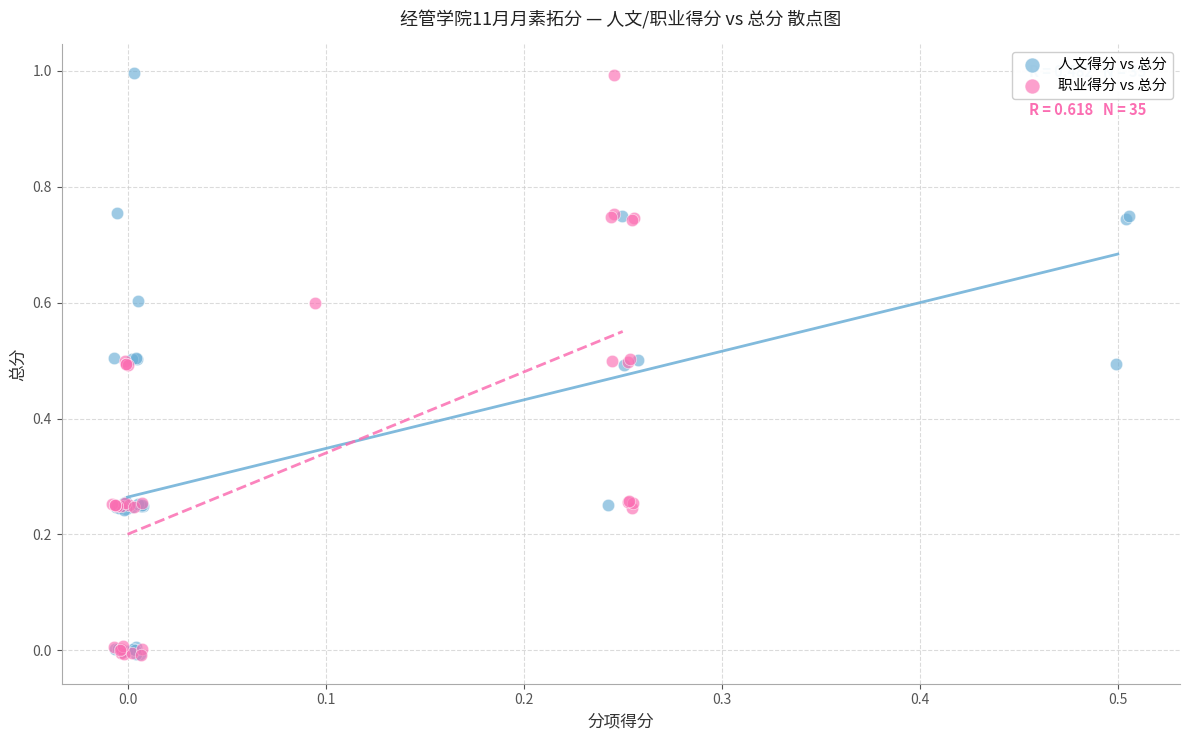

Which series has the largest Y range (max minus min)?

人文得分 vs 总分